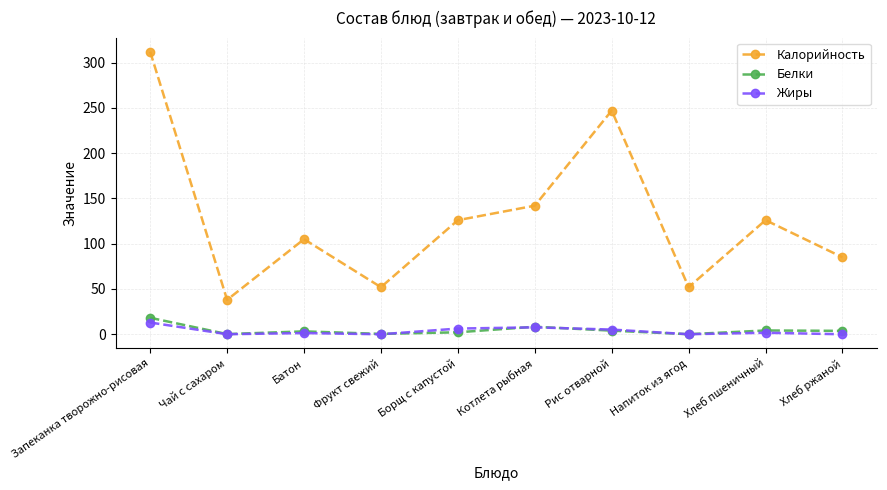

In Калорийность, how many points are lower than both neighbors (excluding endpoints)?

3